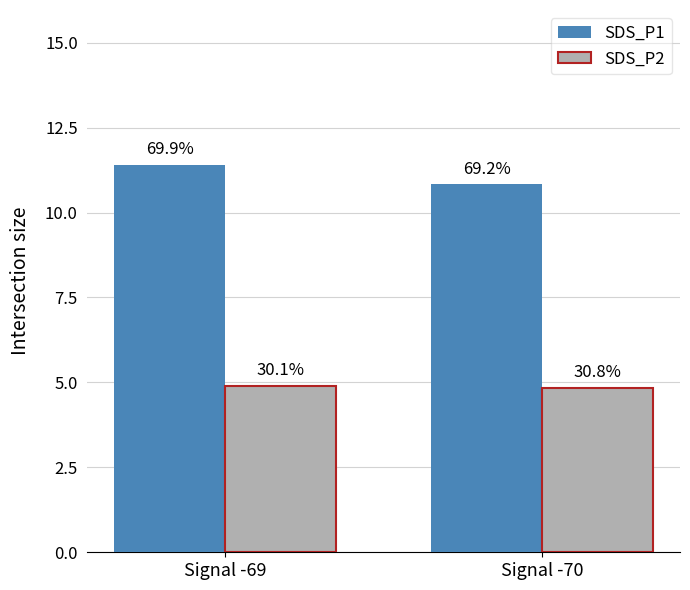

Between Signal -69 and Signal -70, which series saw the biggest shift?

SDS_P1